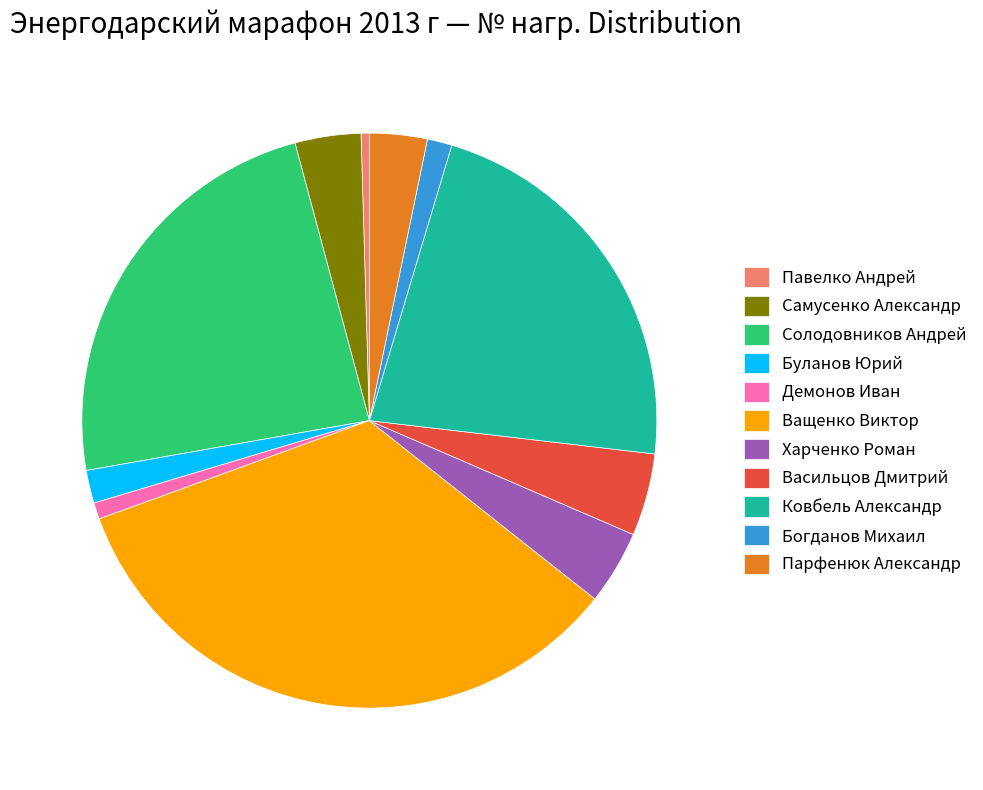

Is it true that Самусенко Александр is 19% of the pie?

False